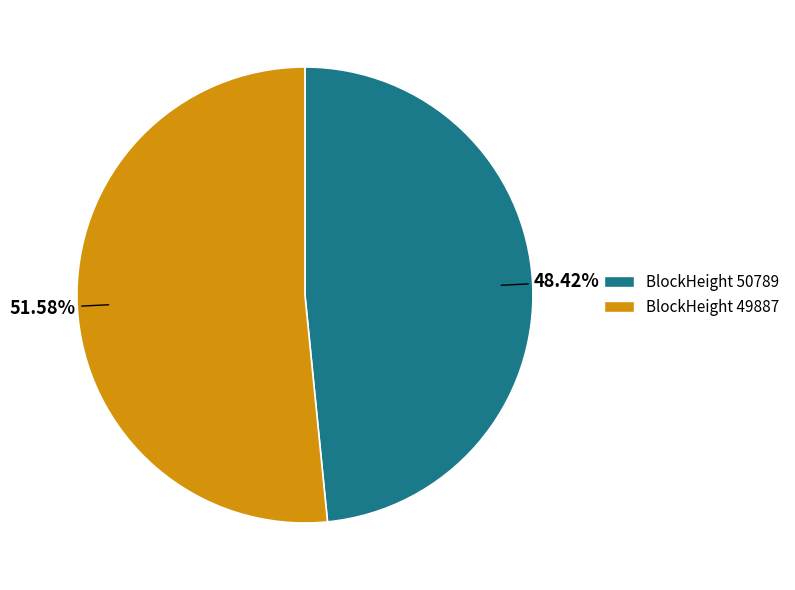

To the nearest percent, what is the difference between the largest and smallest slice percentages?

3%